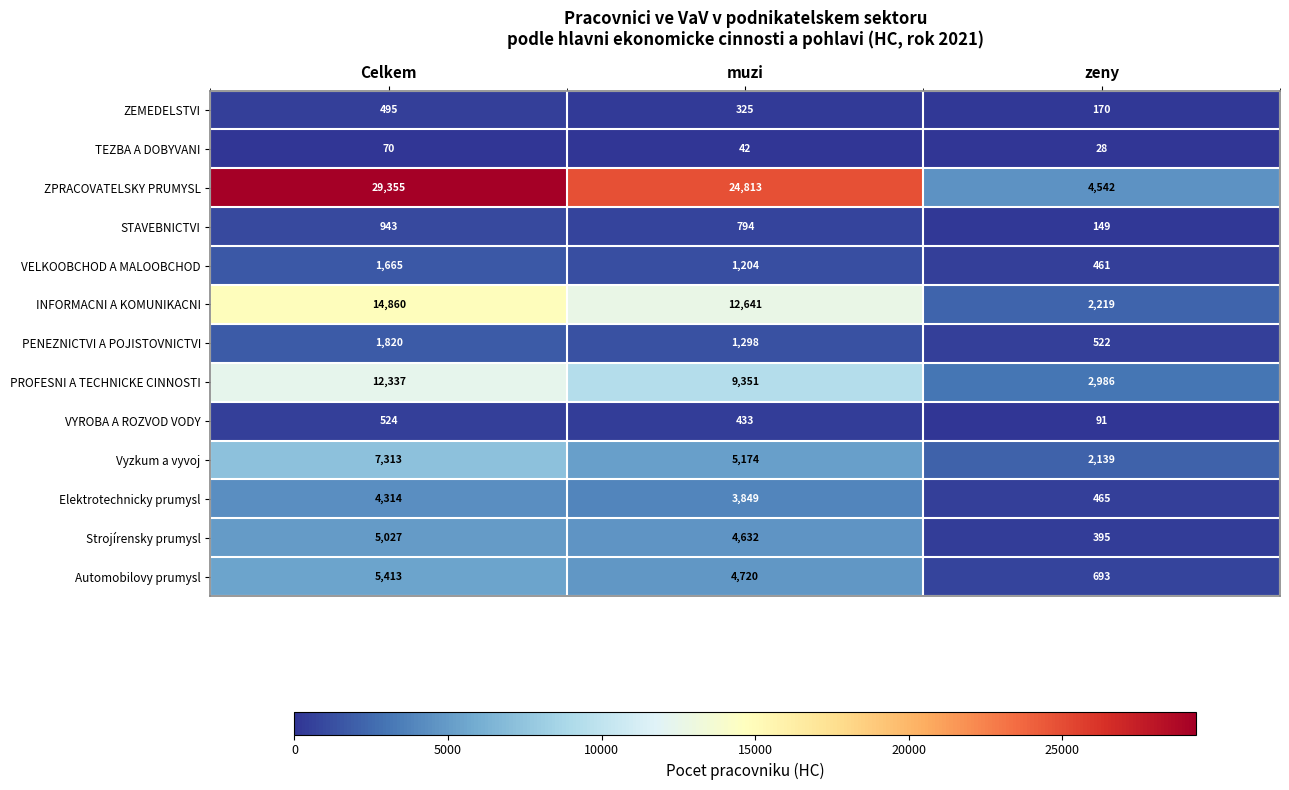

What value does the TEZBA A DOBYVANI series have at Celkem, to the nearest 10?

70